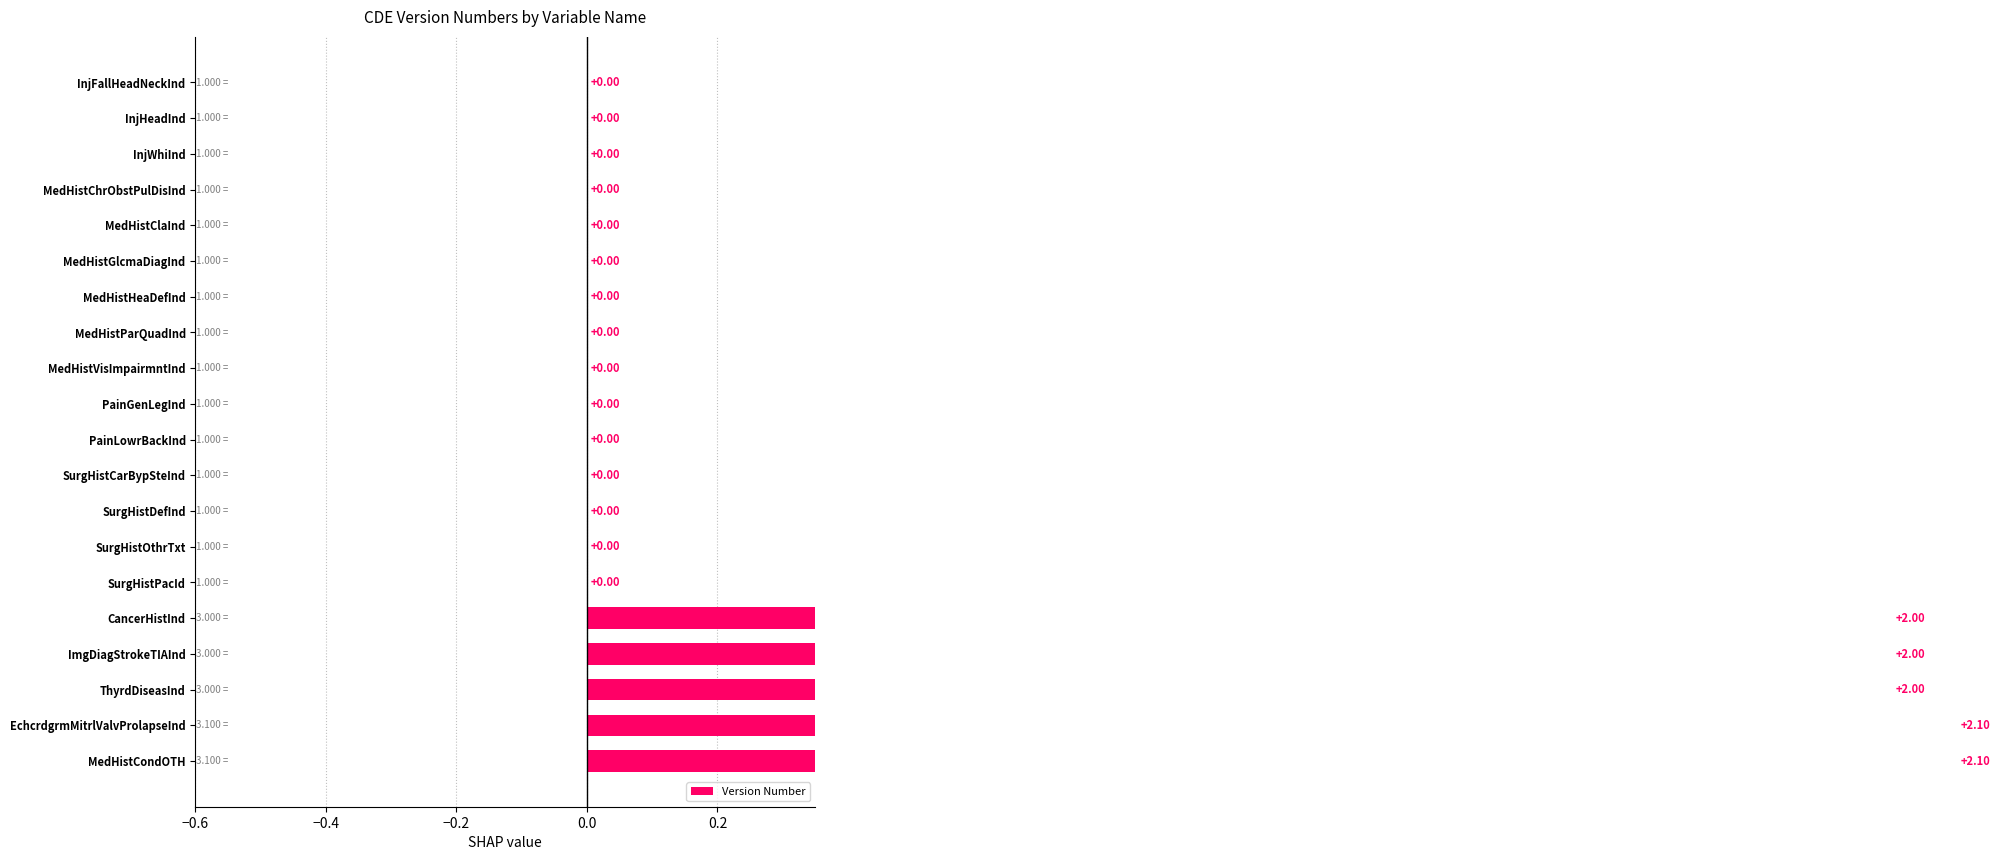

True or false: the data shows -1.1 at PainLowrBackInd.

False